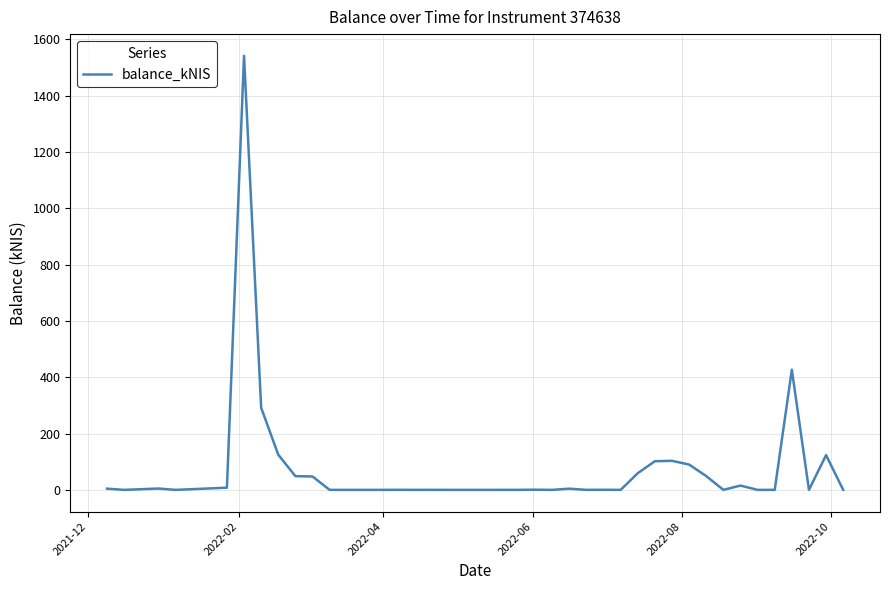

What is the difference between the maximum and minimum values?

1541.3